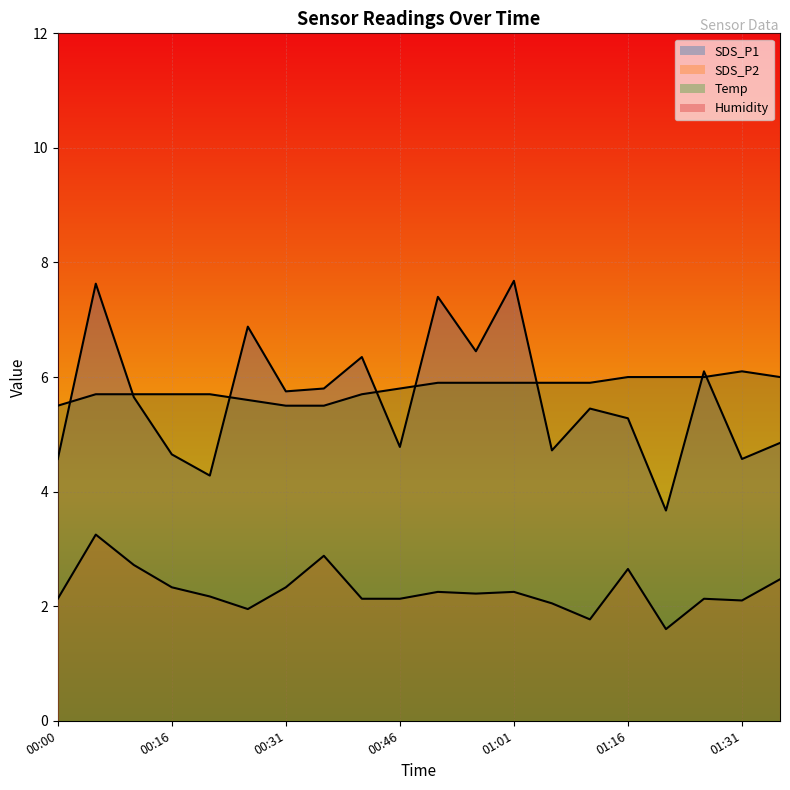

Which label corresponds to the largest value in the chart?

01:01